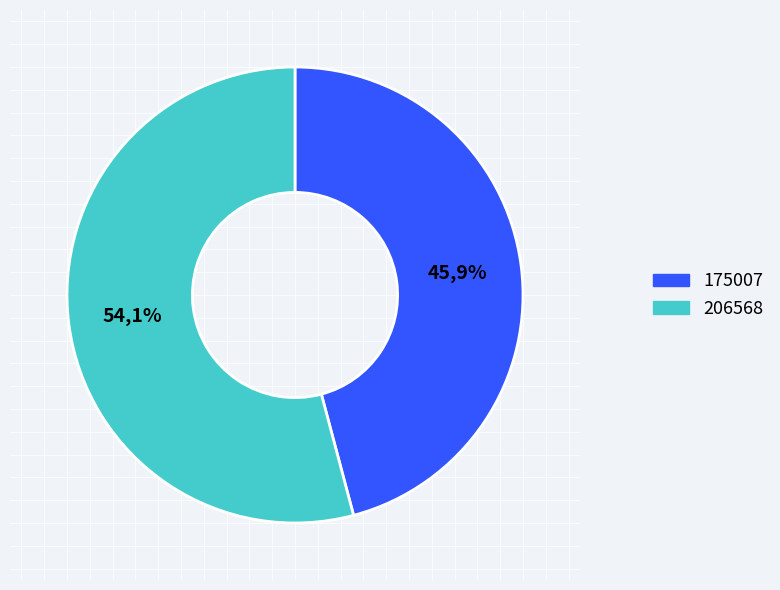

Is there any slice that represents more than half of the pie?

Yes